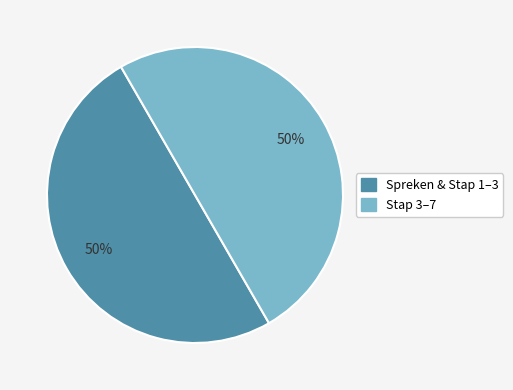

To the nearest percent, what is the average slice percentage?

50%